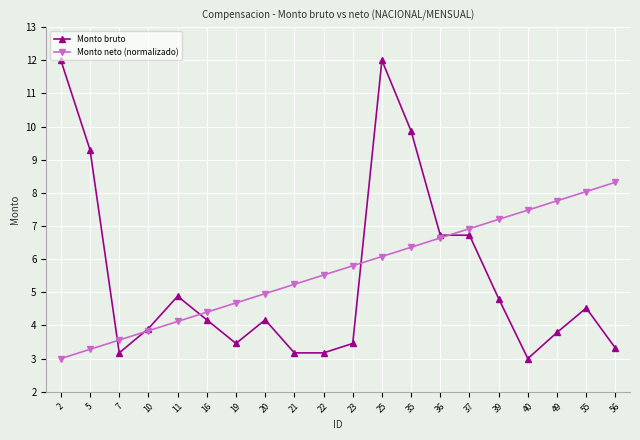

Rank the series by their maximum value, from lowest to highest.

Monto neto (normalizado), Monto bruto